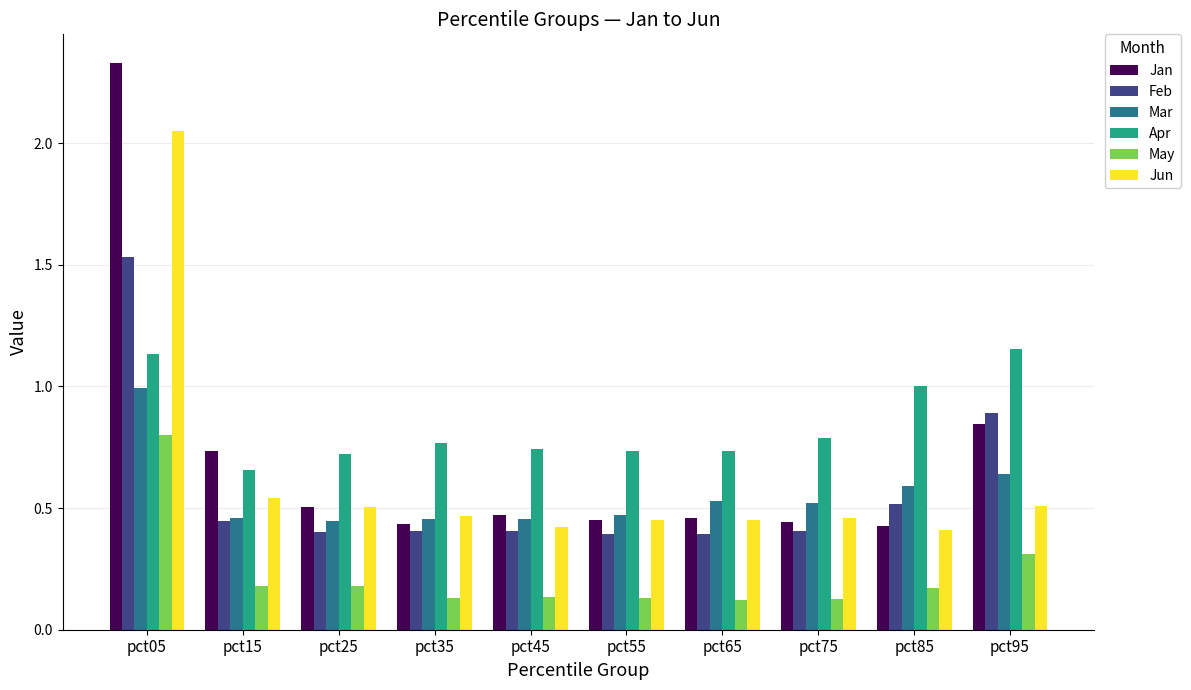

Where is Apr nearest to the value 0?

pct15